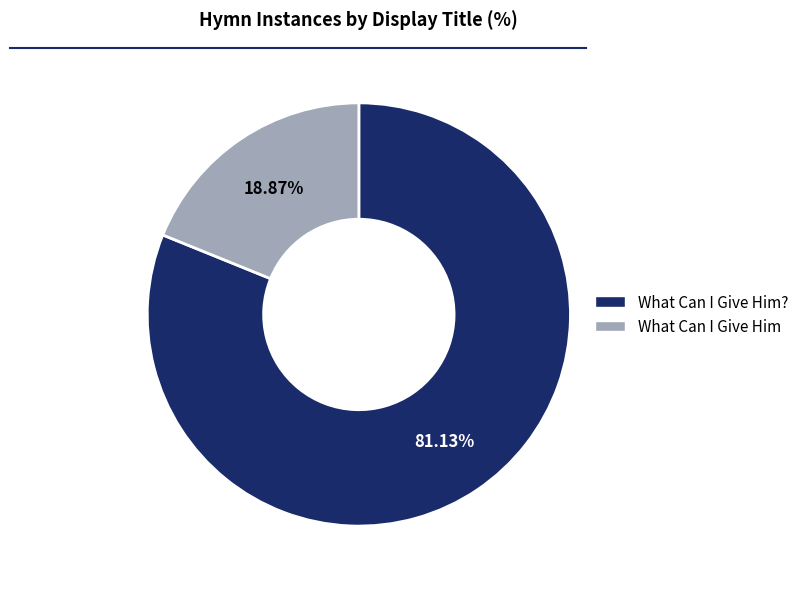

How many slices are in this pie chart?

2